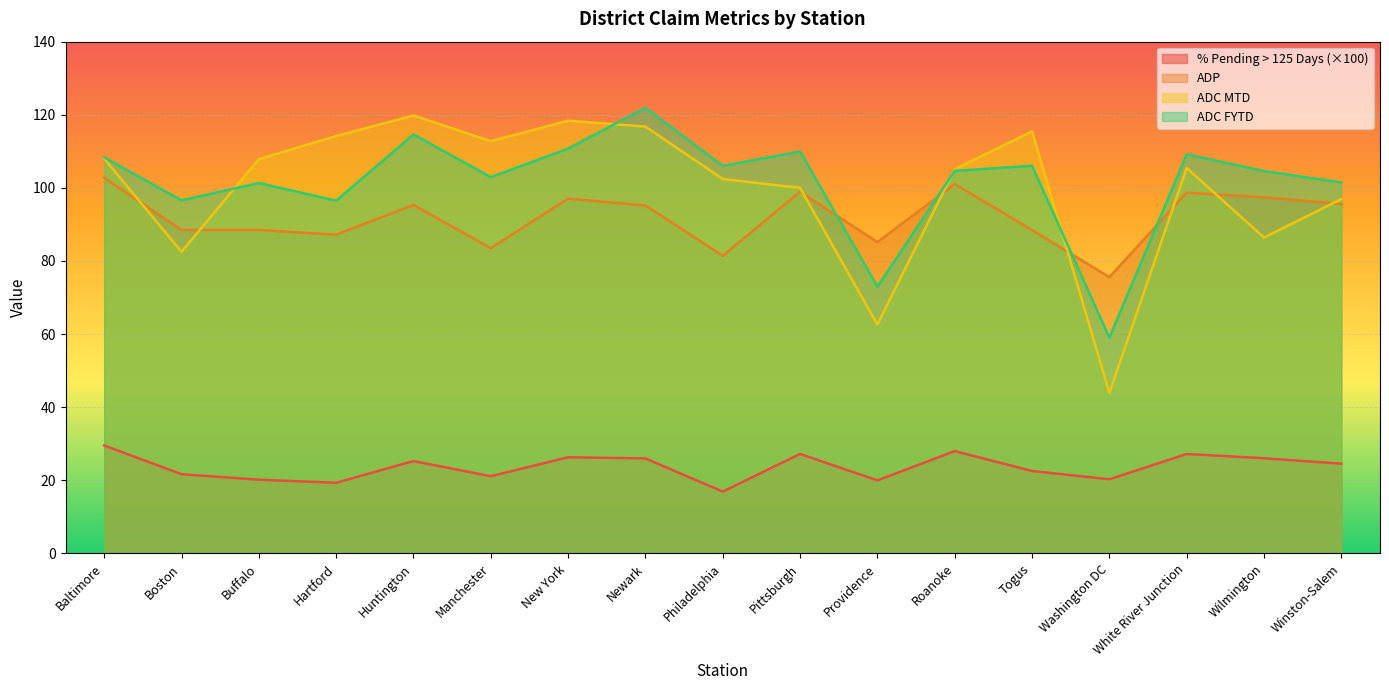

What is the highest value of the ADP series?

102.8